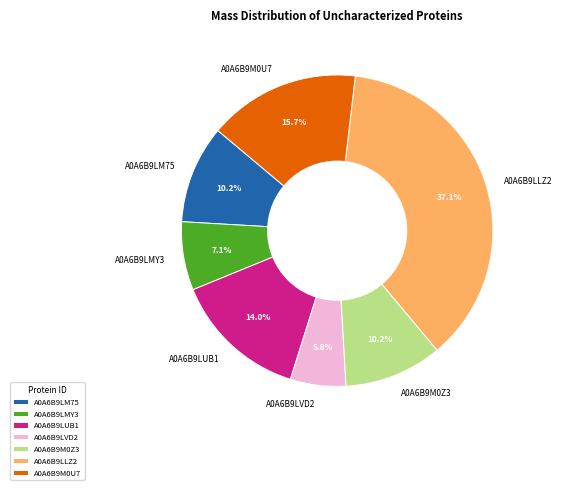

Is there any slice that represents more than half of the pie?

No